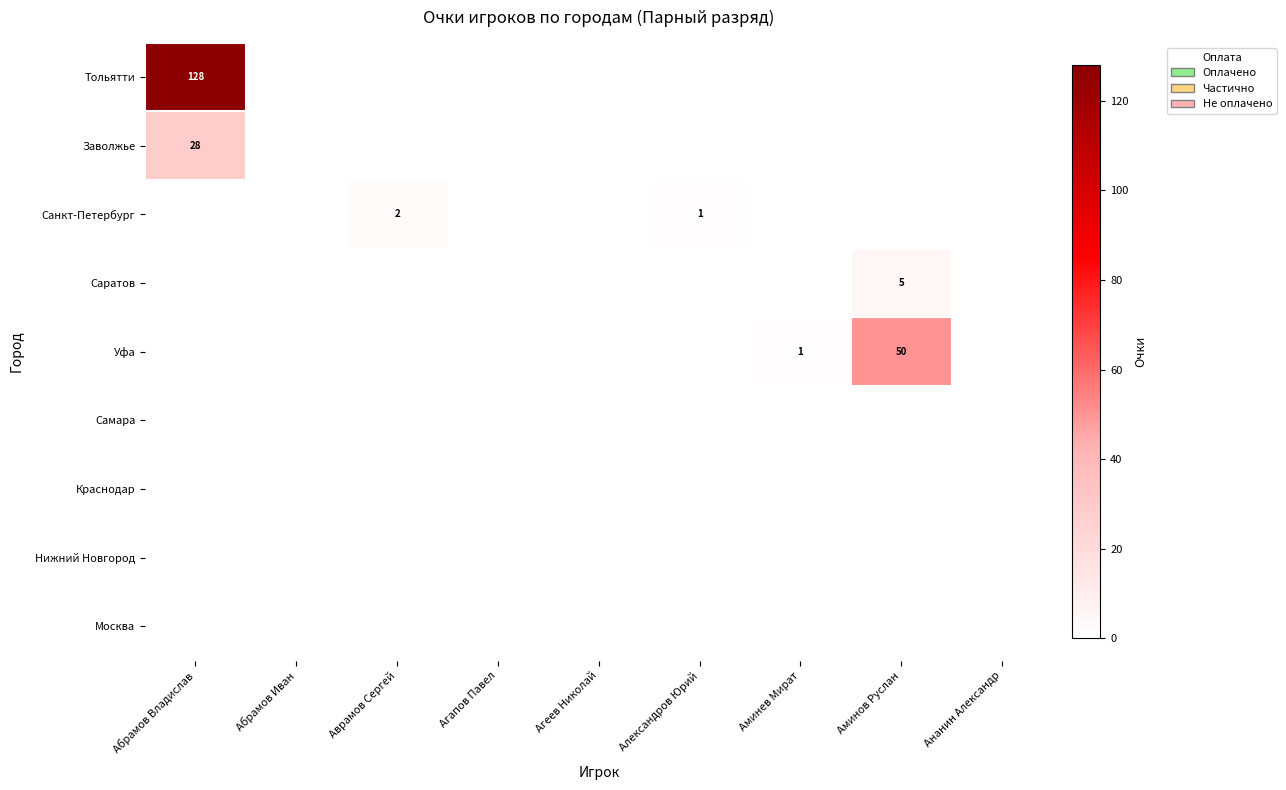

At which category does the chart reach its peak across all series?

Абрамов Владислав